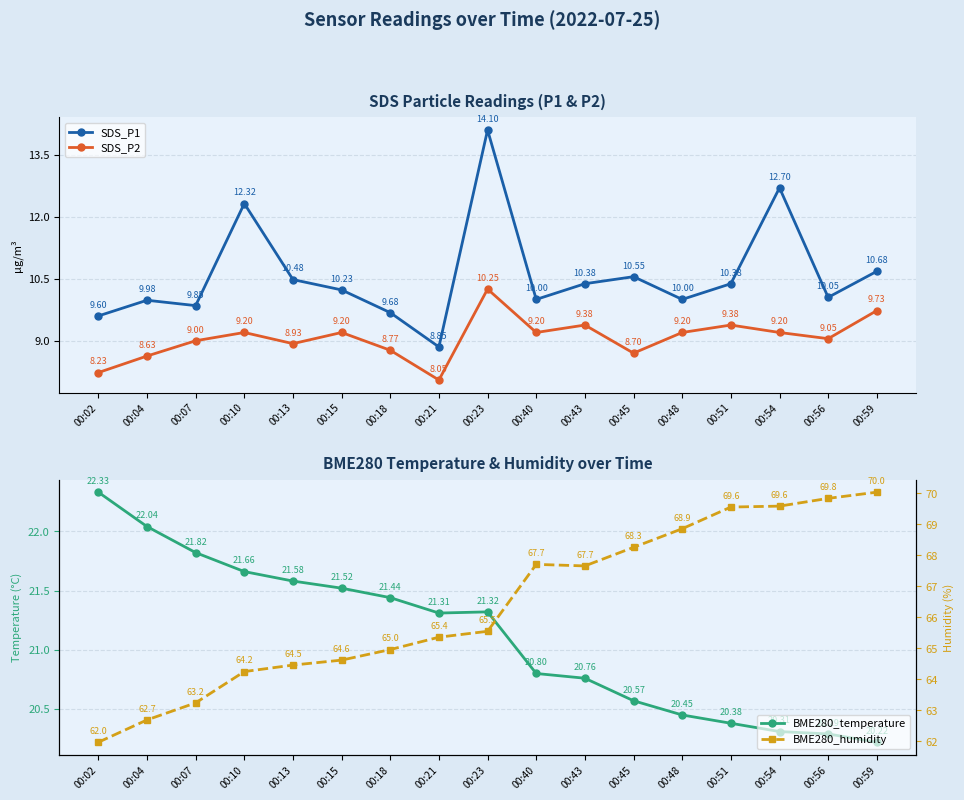

How many lines are shown in the chart?

4